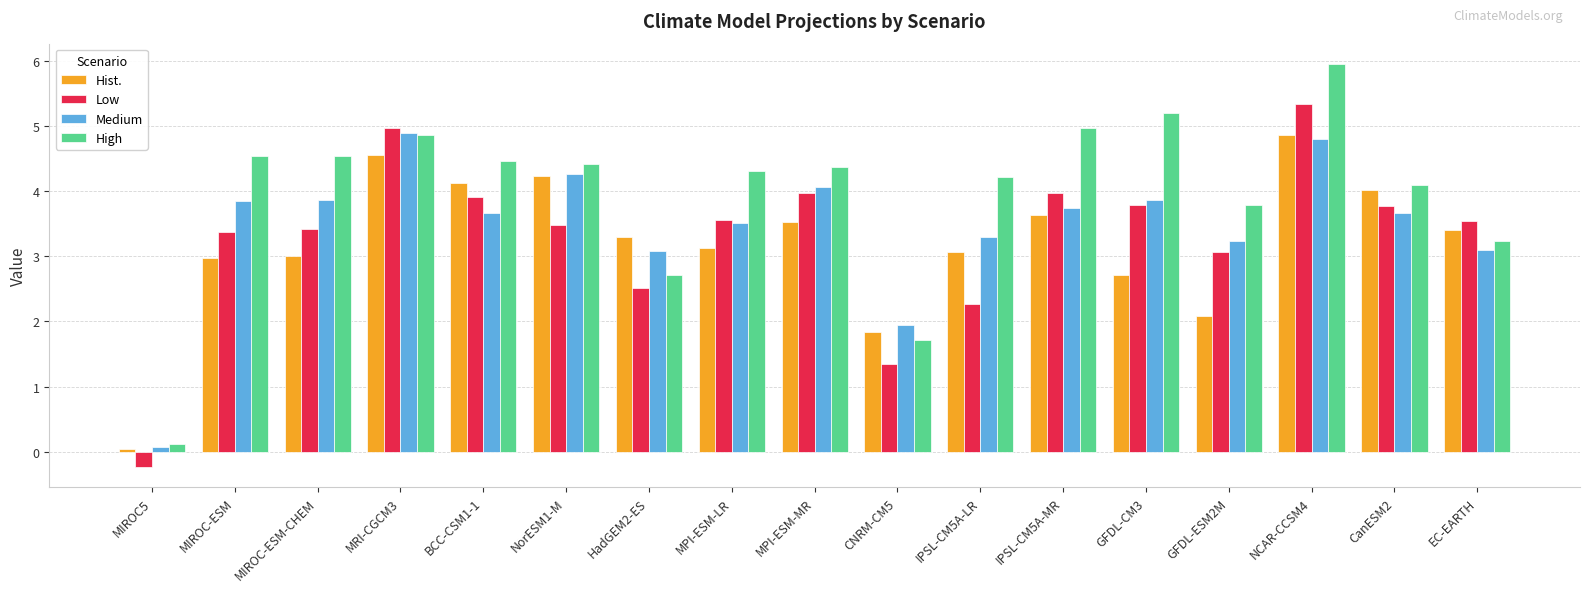

What is the total value across all series at MIROC-ESM-CHEM?

14.8